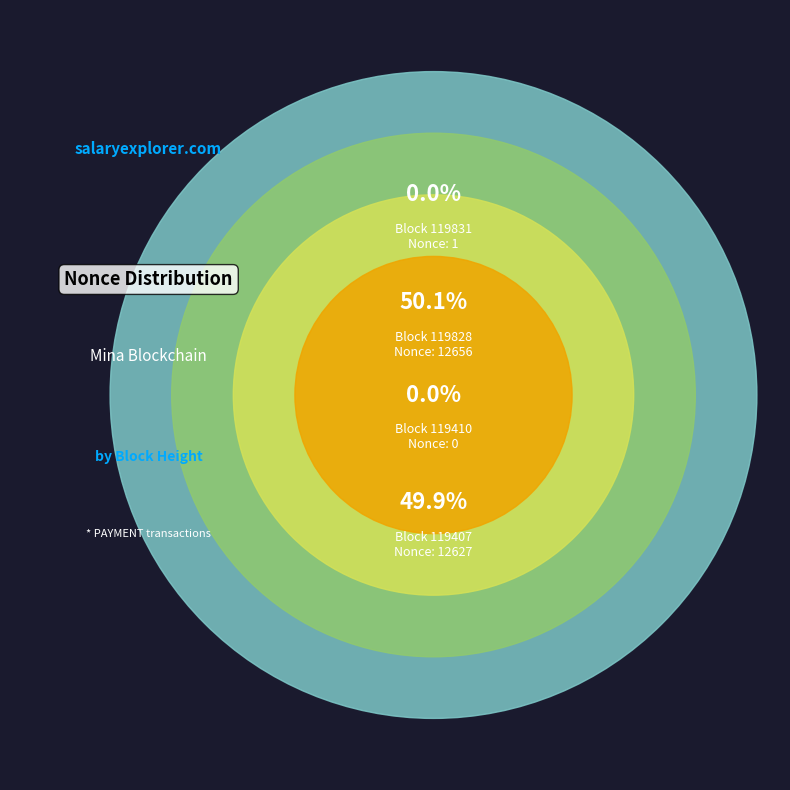

What is the smallest slice in the pie chart?

119410